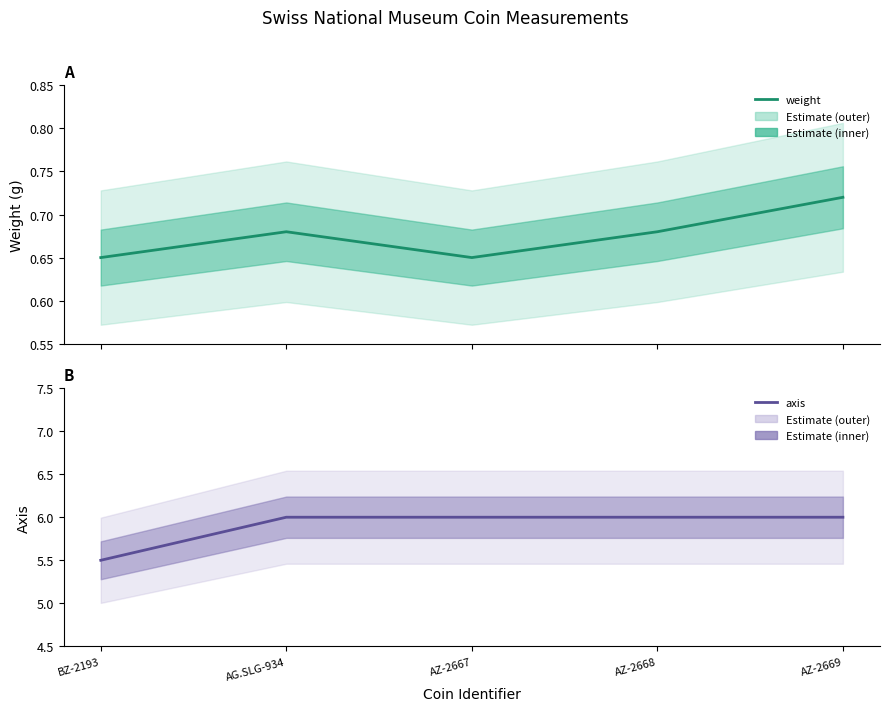

How many lines are shown in the chart?

2